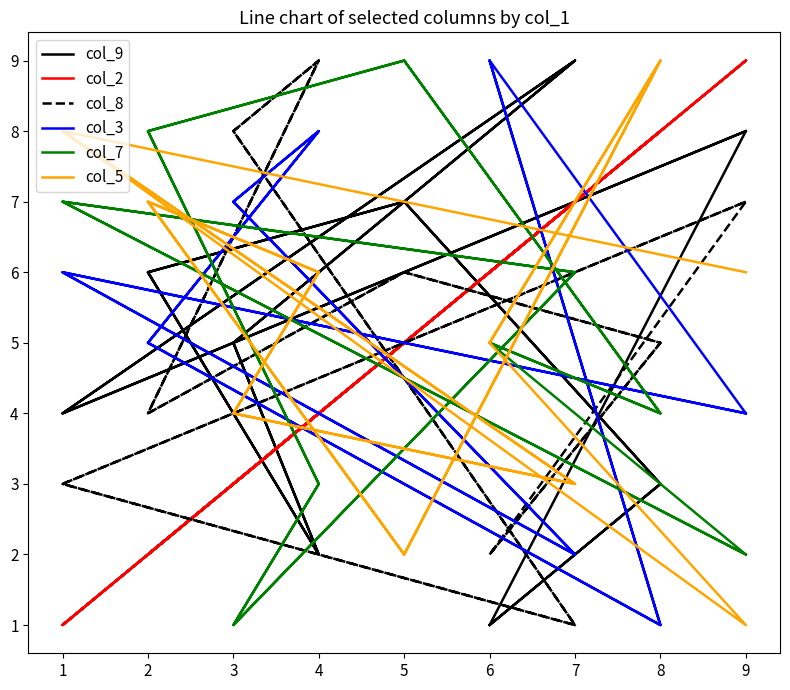

Which series has the largest total across all categories?

col_5